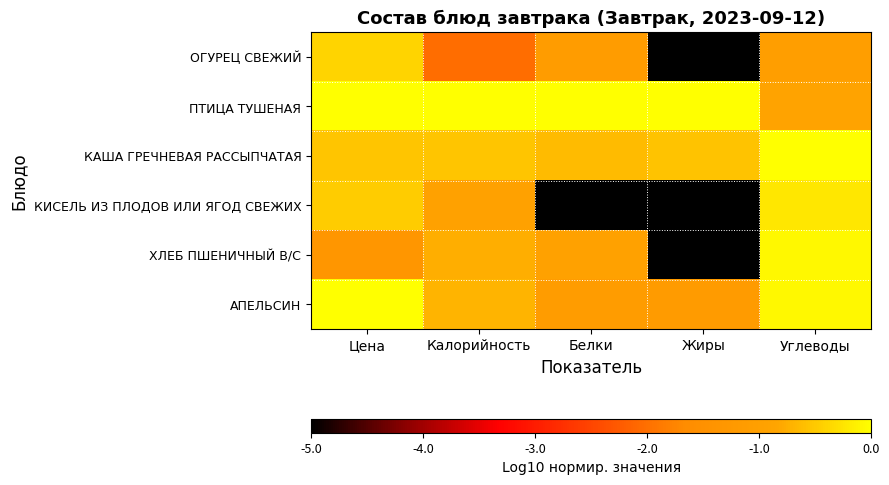

Between Белки and Жиры, which is larger?

Белки